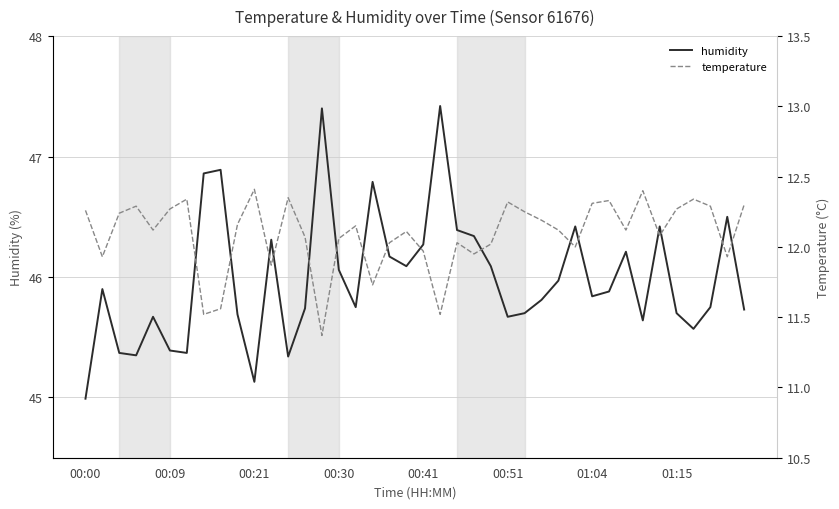

True or false: humidity has a value of 22.2 at 12.

False